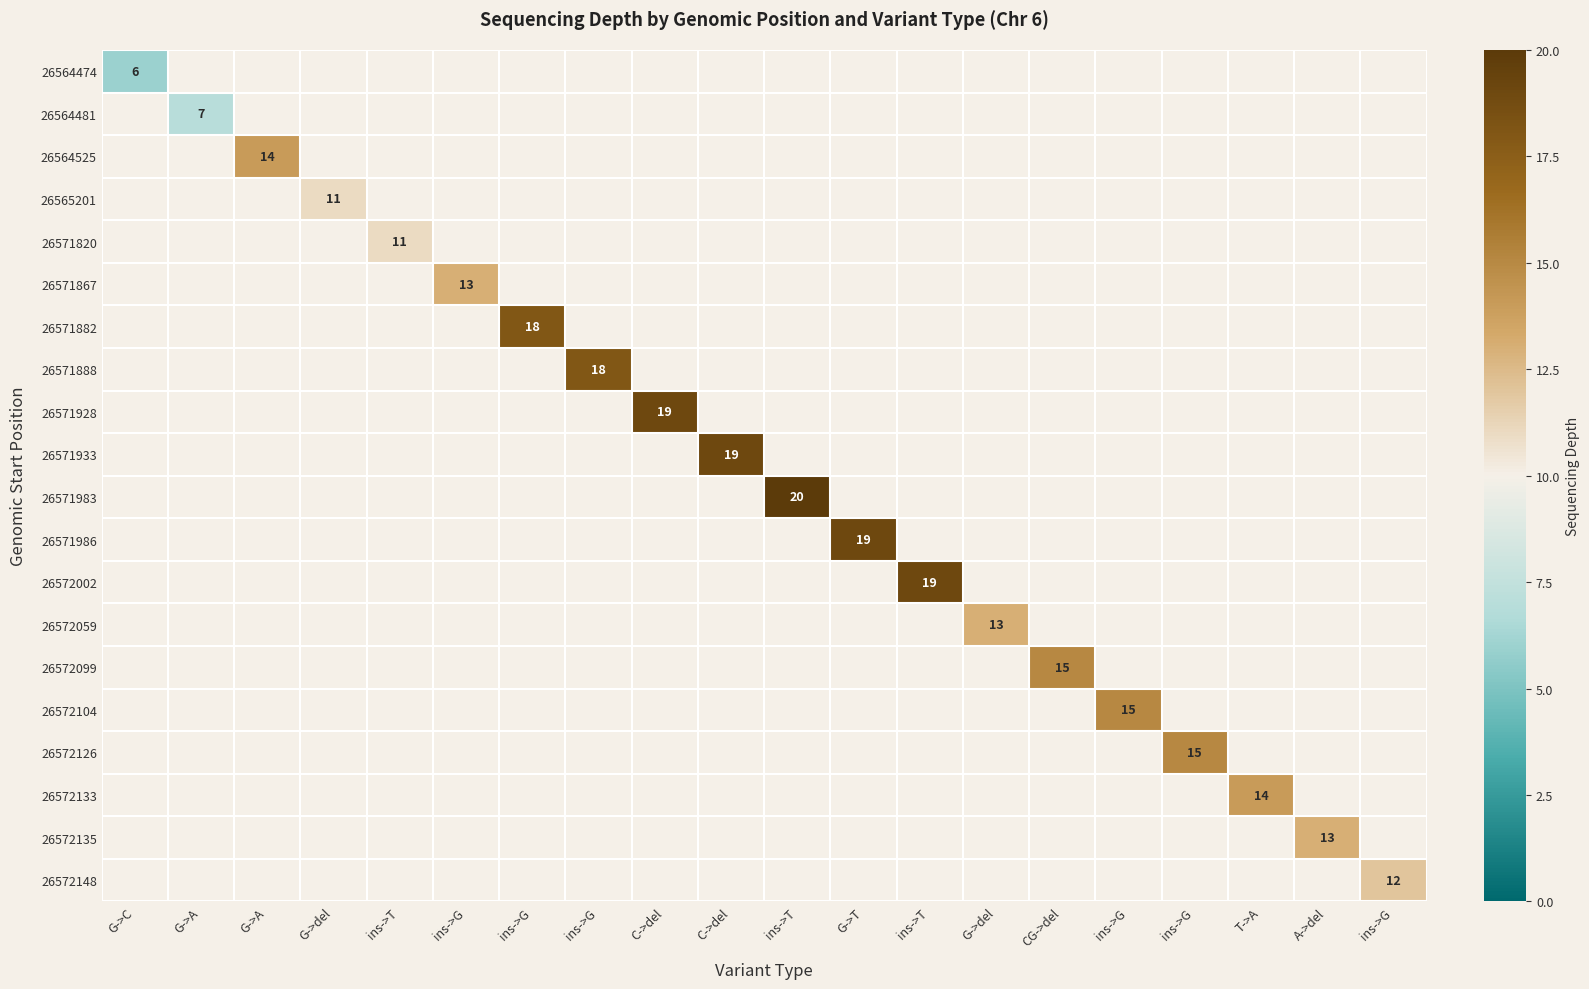

At how many categories does at least one series exceed 17?

7